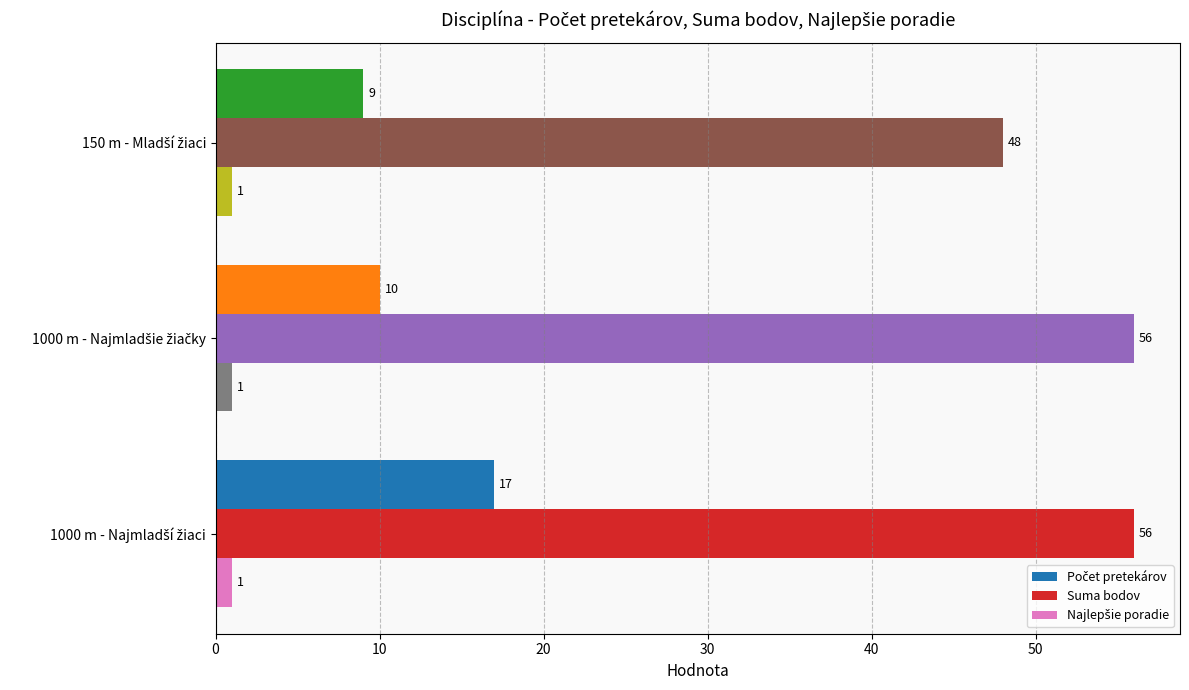

At how many categories does at least one series exceed 19?

3